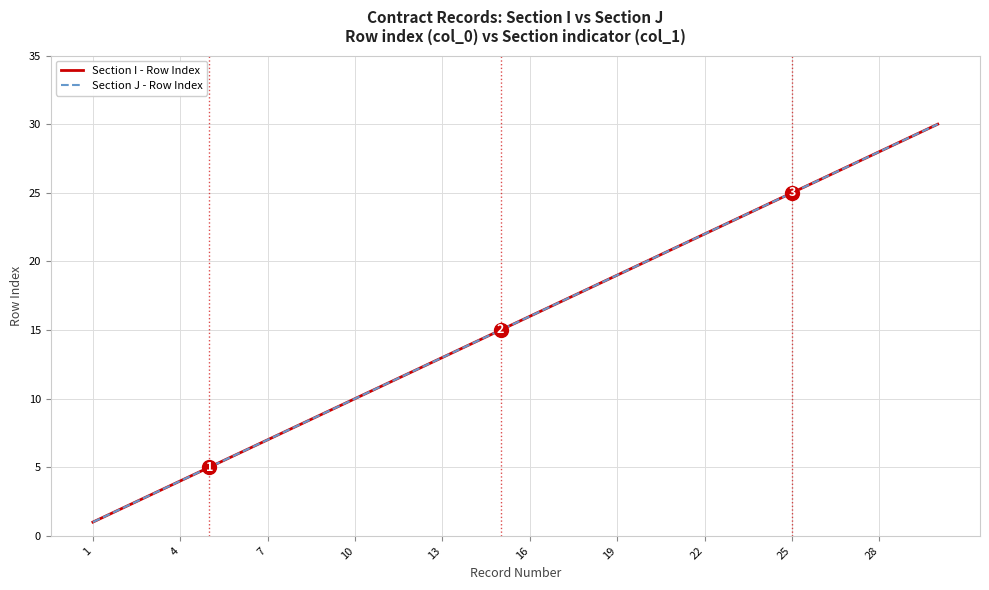

Does the chart have visible grid lines?

Yes